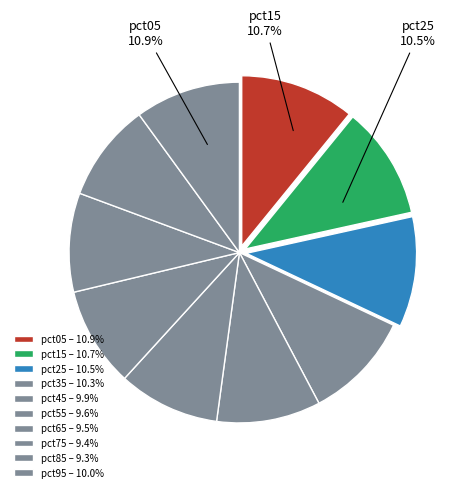

How many segments does this pie chart have?

10